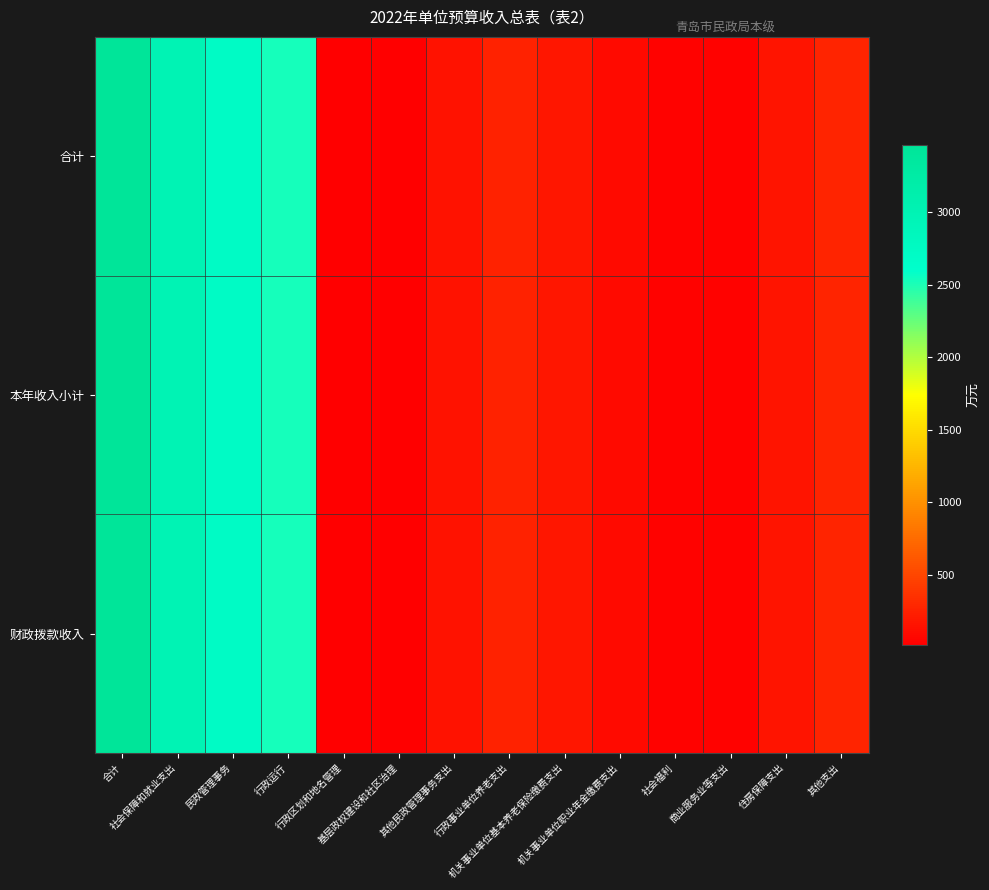

Which label corresponds to the largest value in the chart?

合计